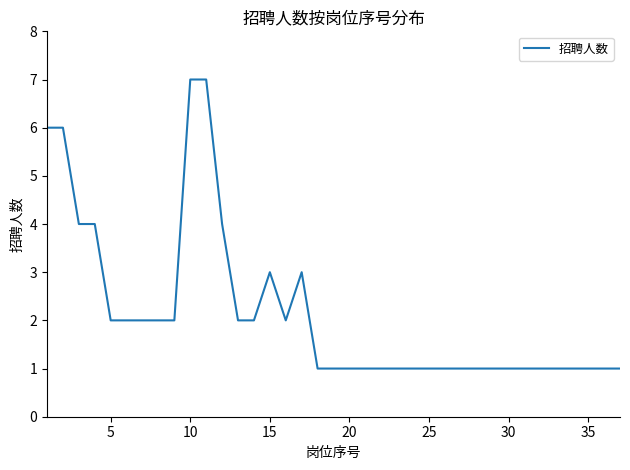

Reading left to right, transcribe all the data shown in this chart.

6	6	4	4	2	2	2	2	2	7	7	4	2	2	3	2	3	1	1	1	1	1	1	1	1	1	1	1	1	1	1	1	1	1	1	1	1